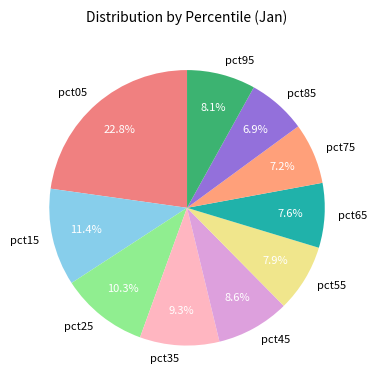

Combined, what portion of the pie is pct55 and pct15?

19.3%